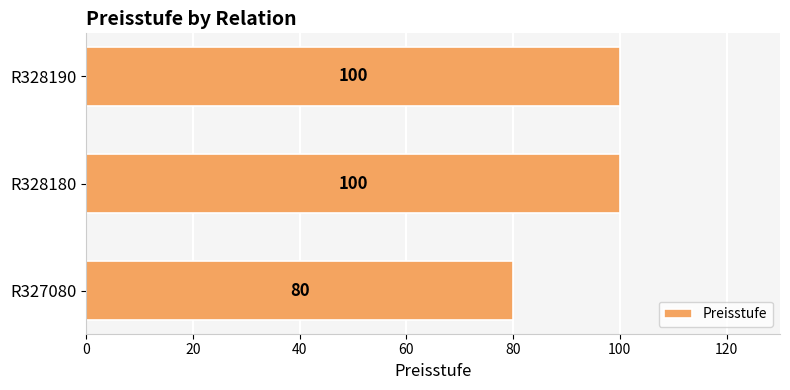

The chart shows a value of 80 at R327080. True or false?

True